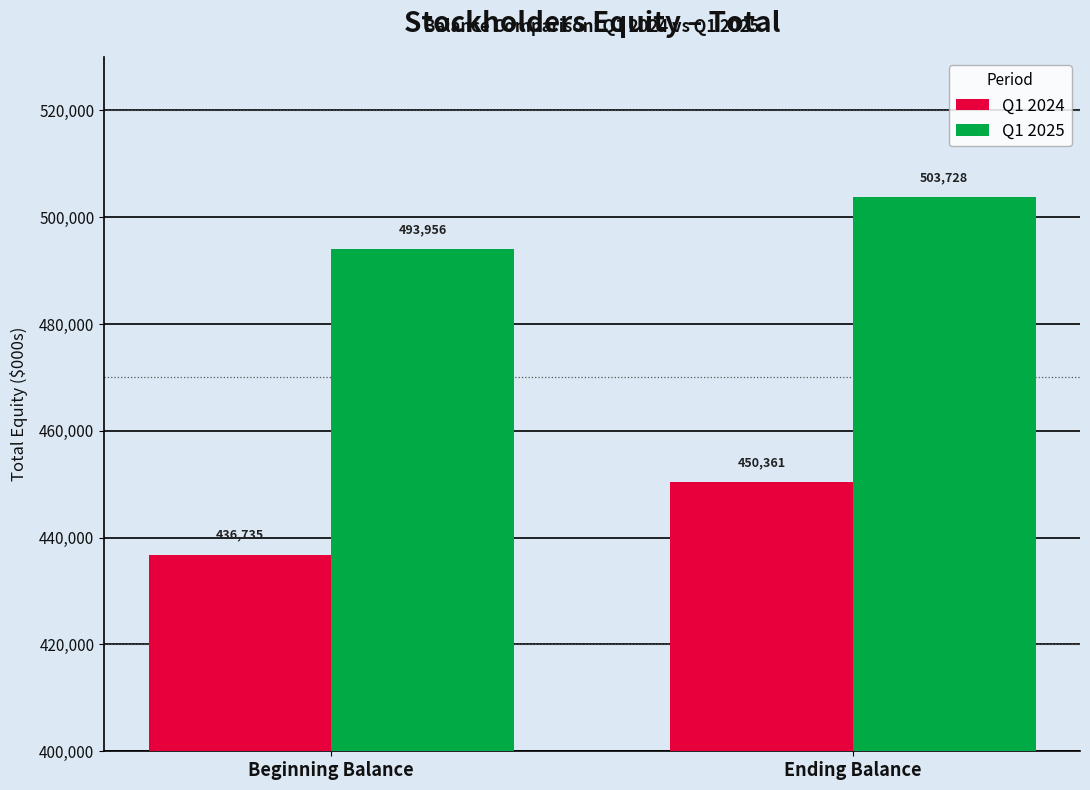

Is it true that Q1 2025 equals 875973 at Ending Balance?

False